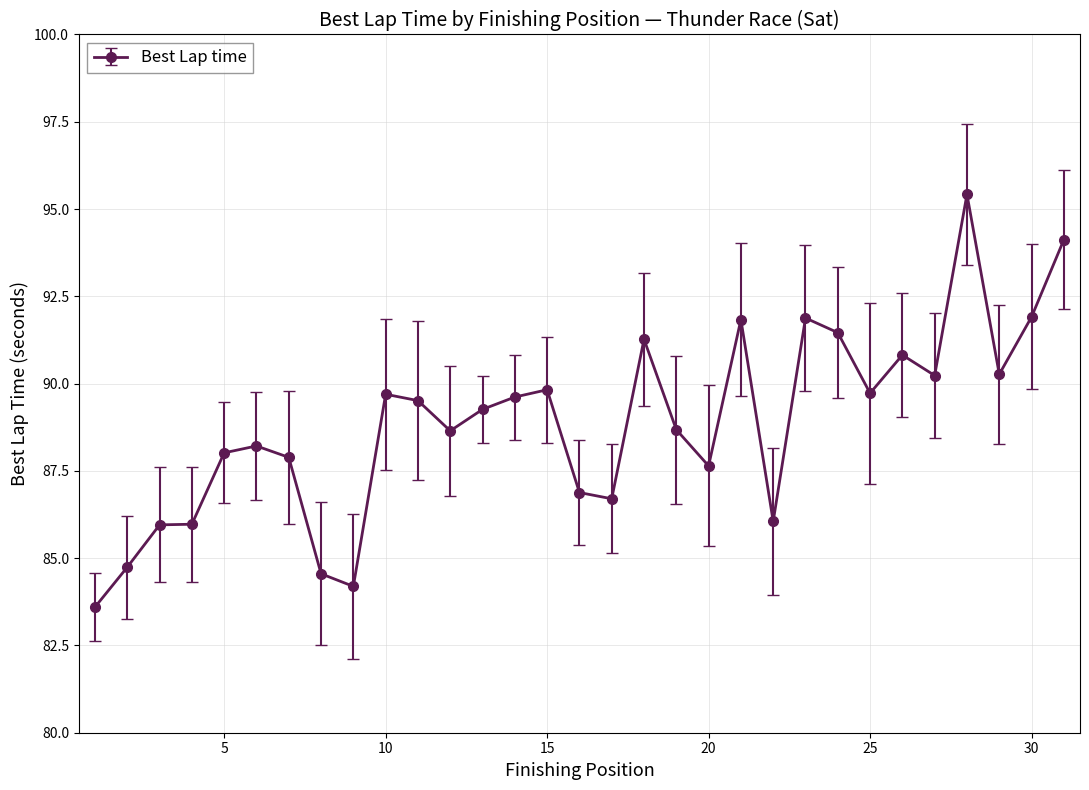

What is the smallest value displayed?

83.6